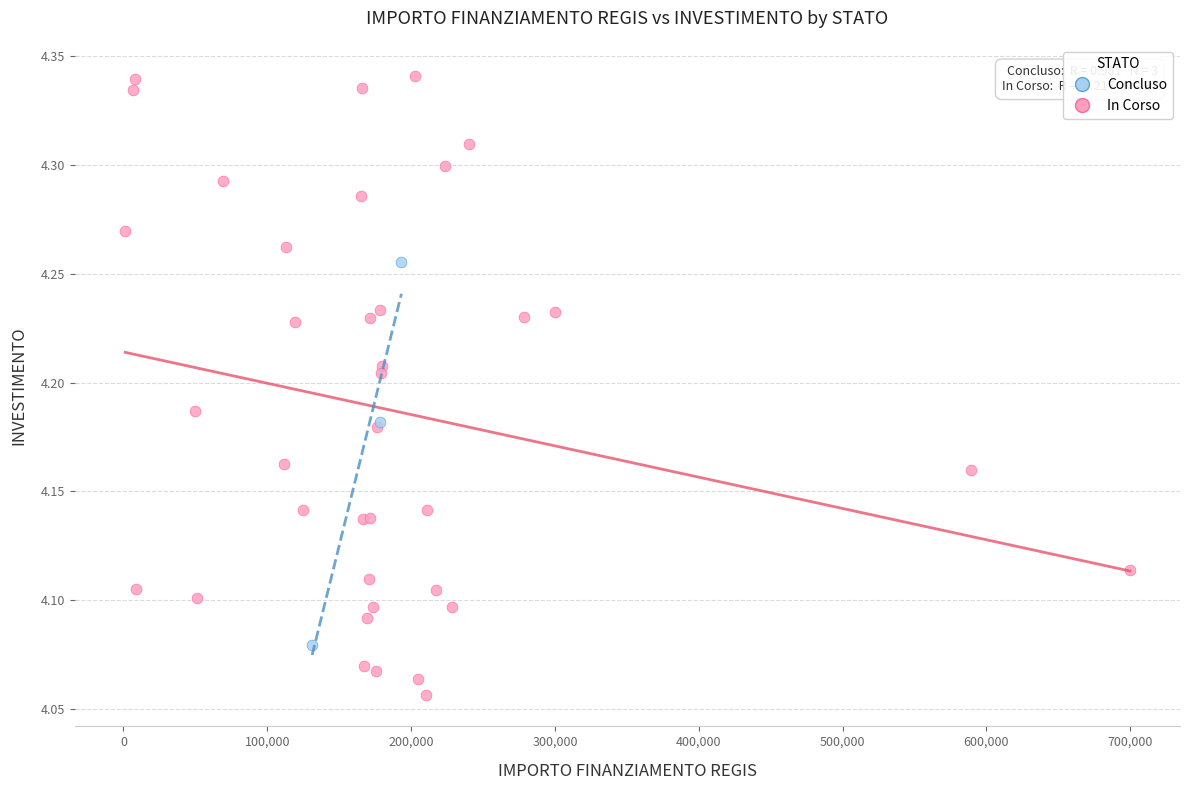

Which series reaches the minimum Y coordinate?

In Corso